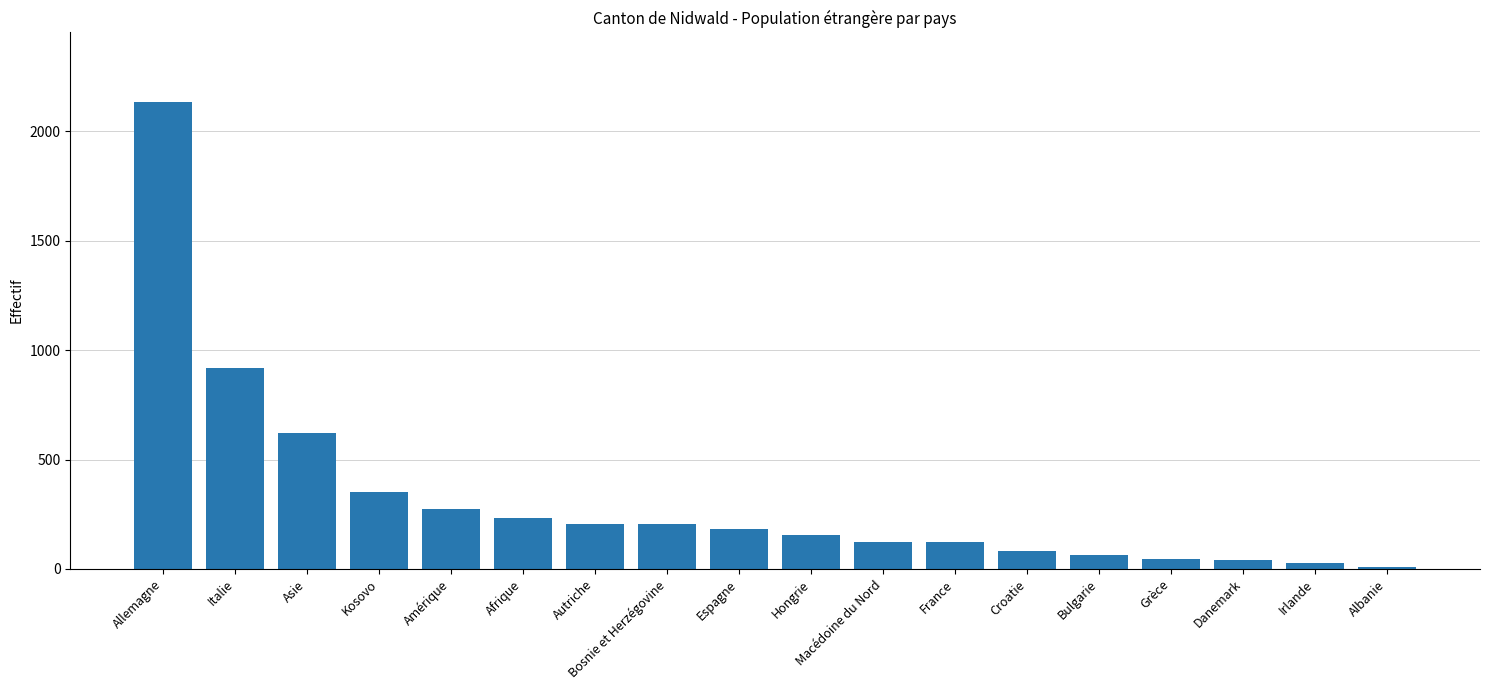

Is it true that the value at Bosnie et Herzégovine is 297?

False